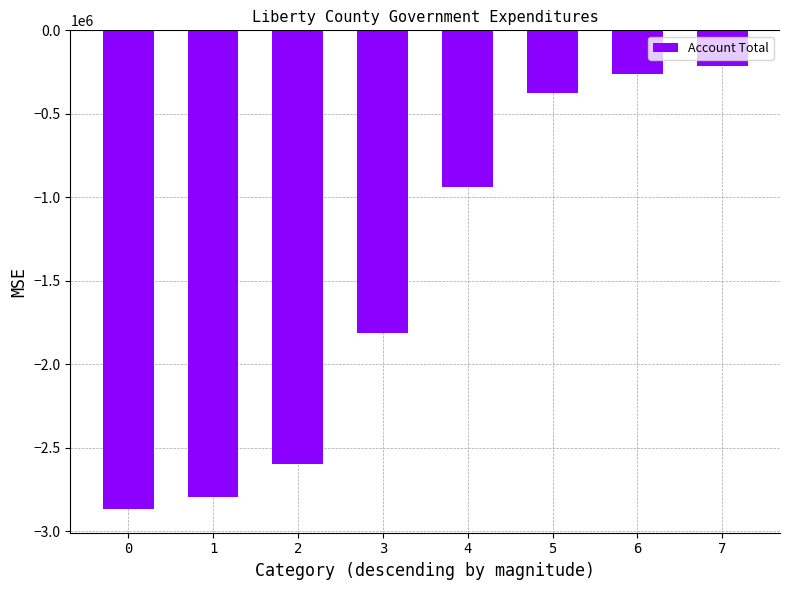

How many values are below -938556?

4